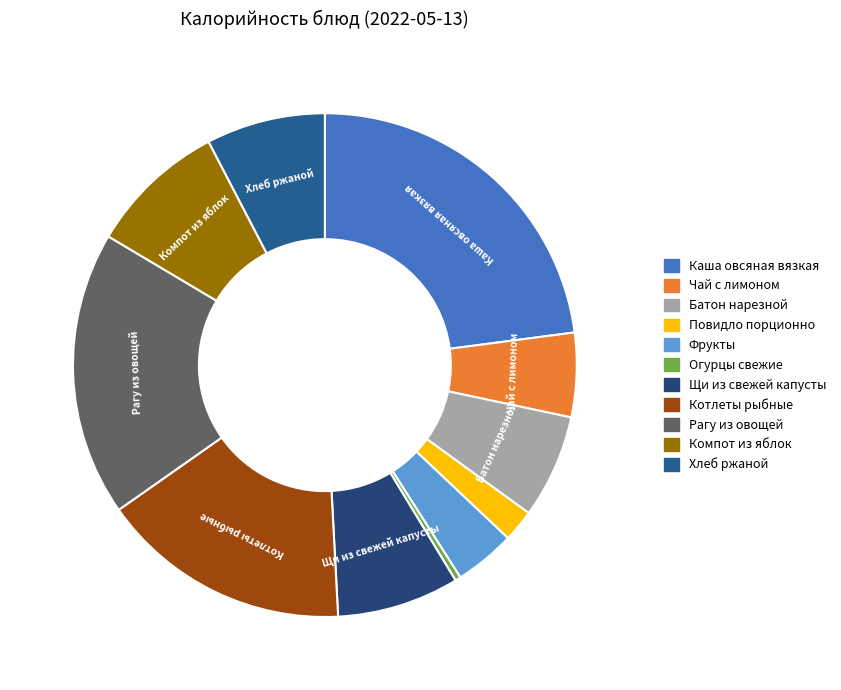

The Рагу из овощей slice represents 18% of the pie. True or false?

True